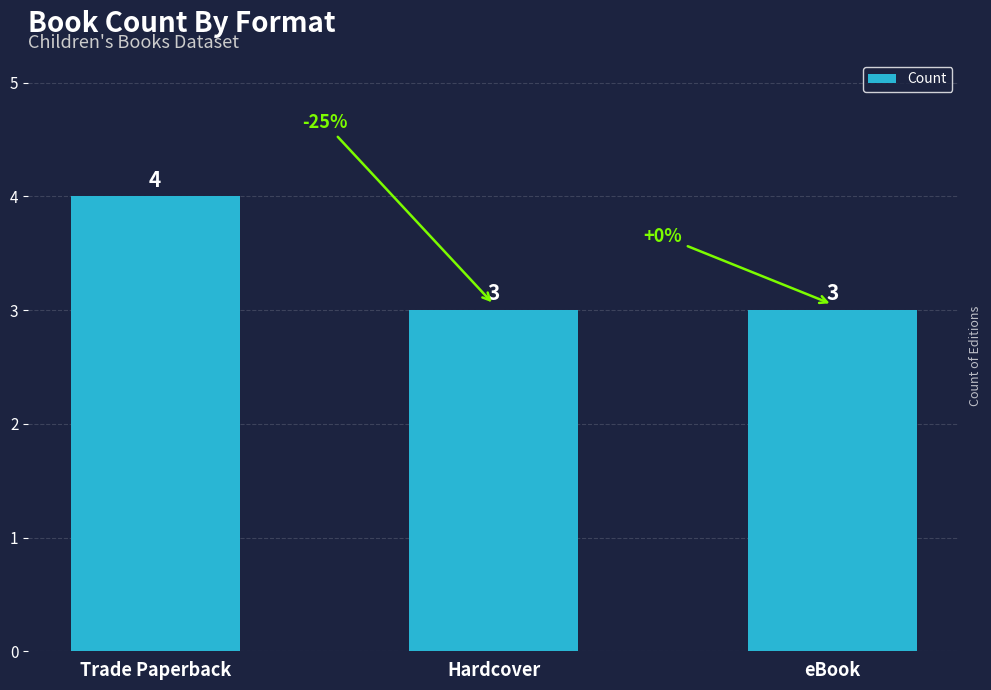

Reading left to right, list all the values displayed in this chart.

Trade Paperback=4	Hardcover=3	eBook=3